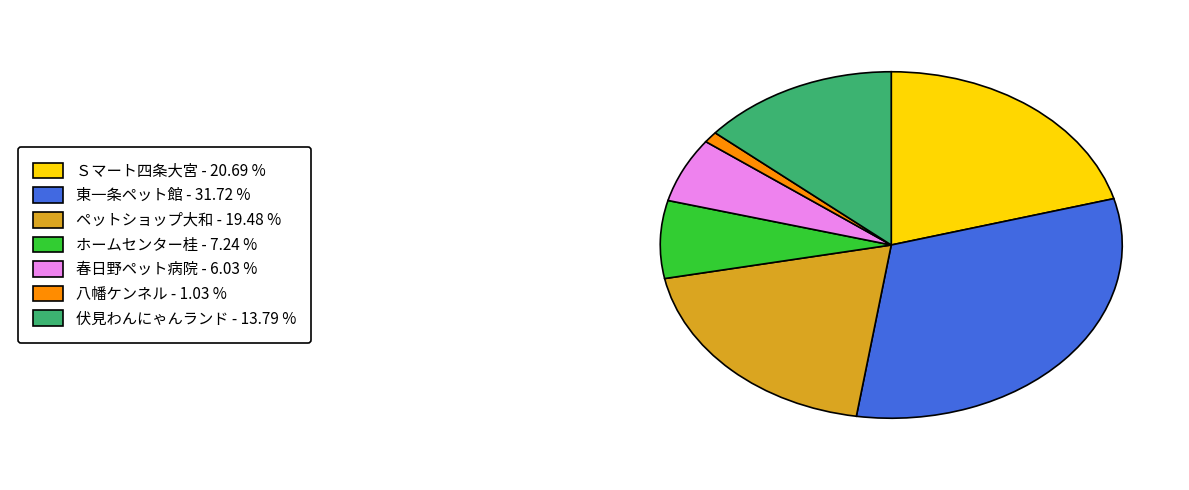

Does any single category account for the majority?

No